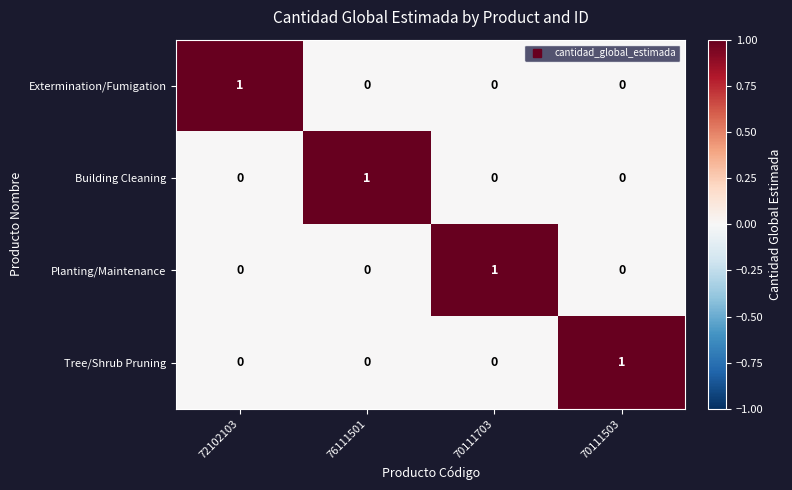

True or false: Building Cleaning has a value of 0 at 72102103.

True